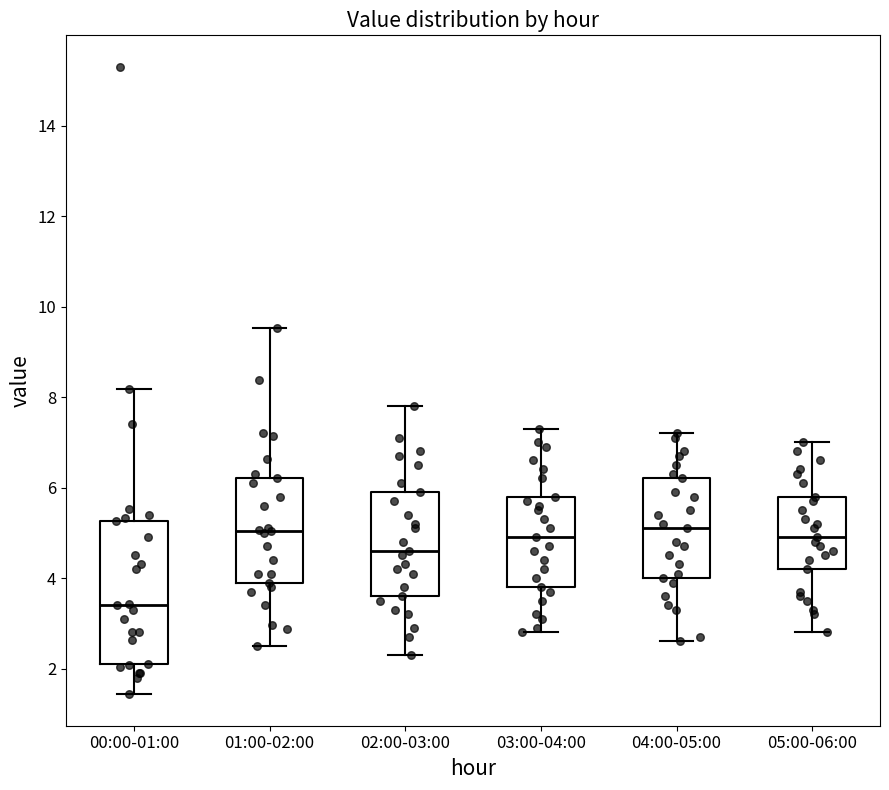

Which box is the tallest, from its lower edge to its upper edge?

00:00-01:00